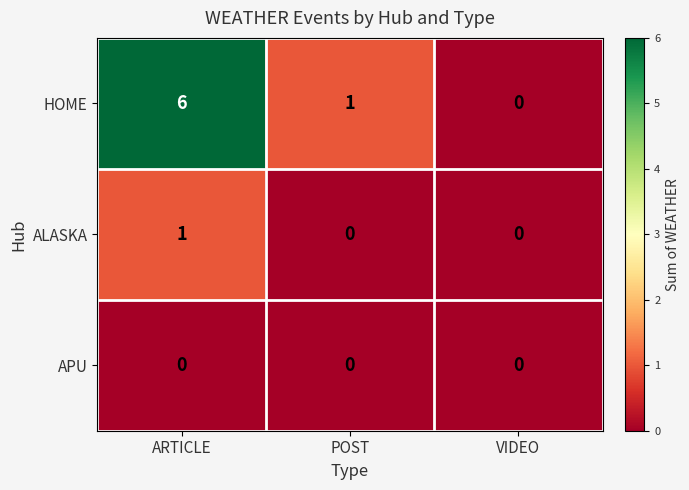

What is the difference between the maximum and second lowest values in the HOME series?

5